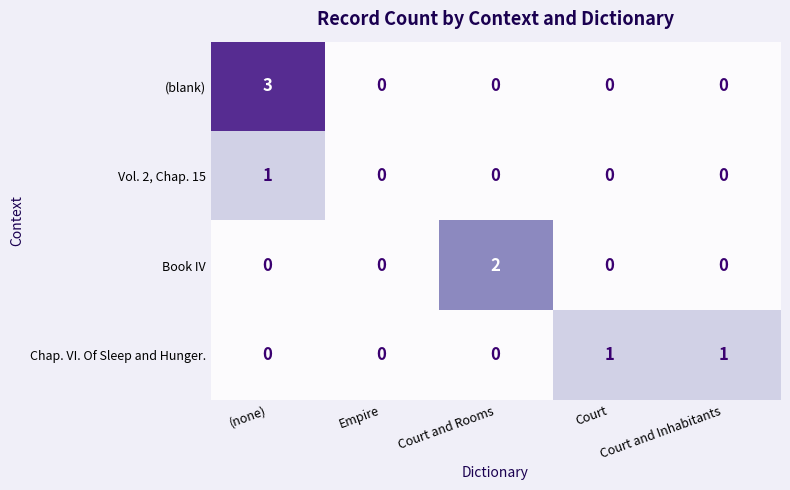

What is the difference between the highest and lowest values at Court and Rooms?

2